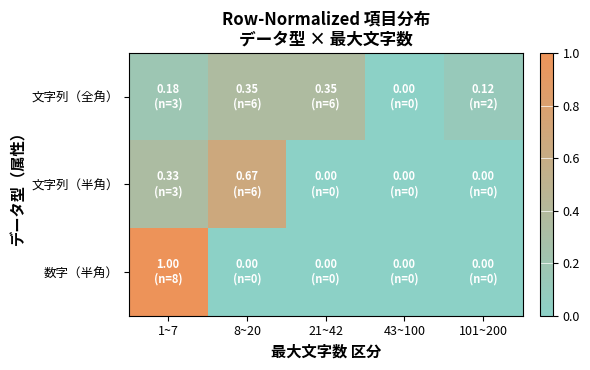

Which series changed the most between 8~20 and 21~42?

文字列（半角）